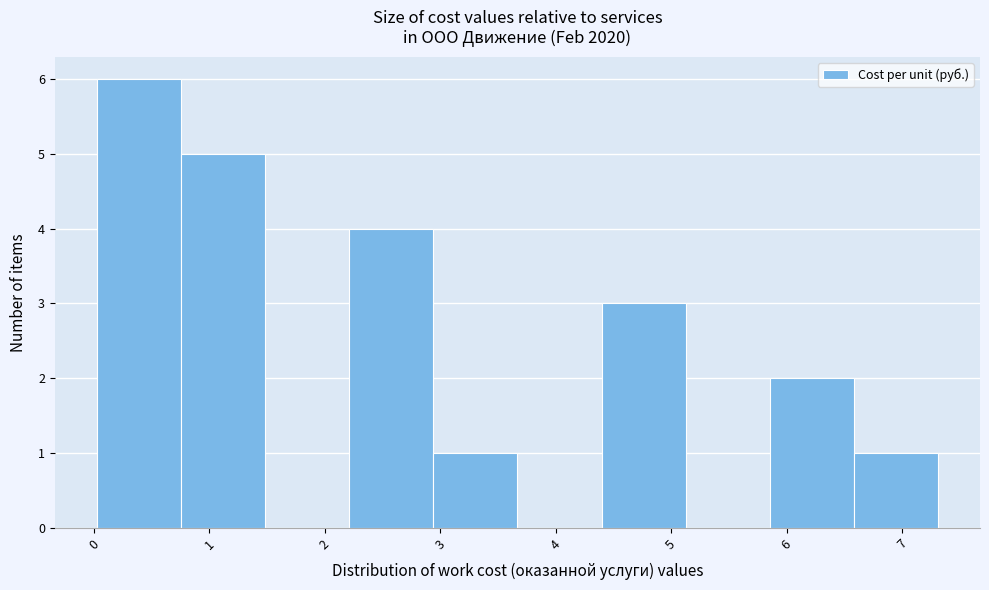

What is the height of the bar covering 0.0 to 0.8 on the x-axis? Neither the bar edges nor the heights are printed on the chart, so give them approximately, as read against the axes.

6